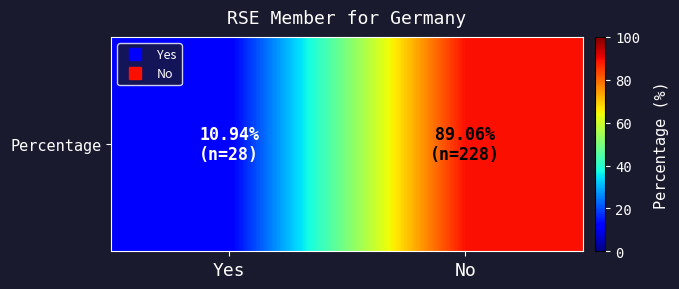

What is the sum of all values?

100.0